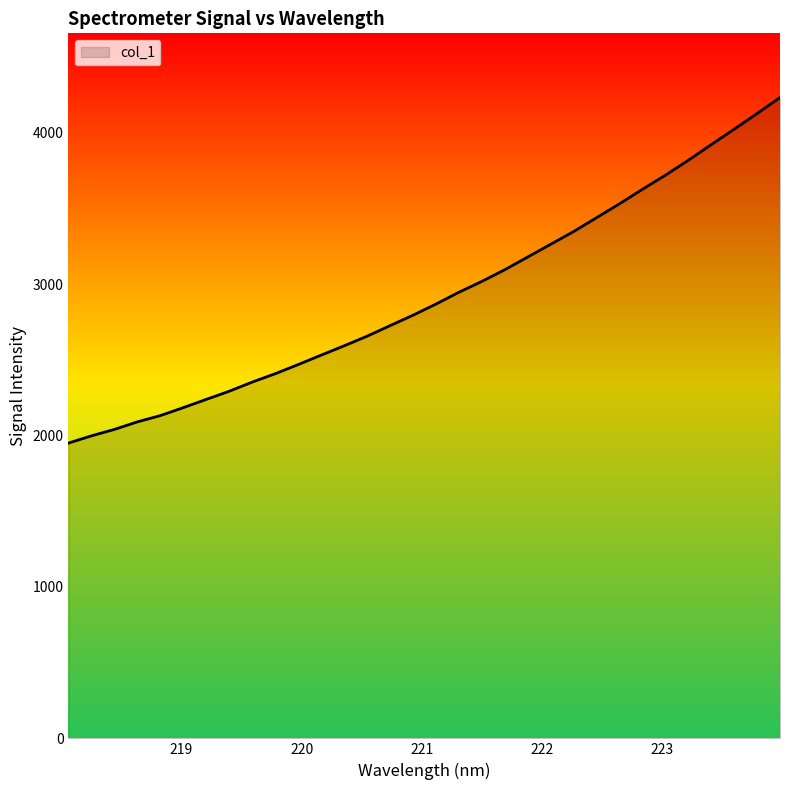

What is the smallest value displayed?

1950.4